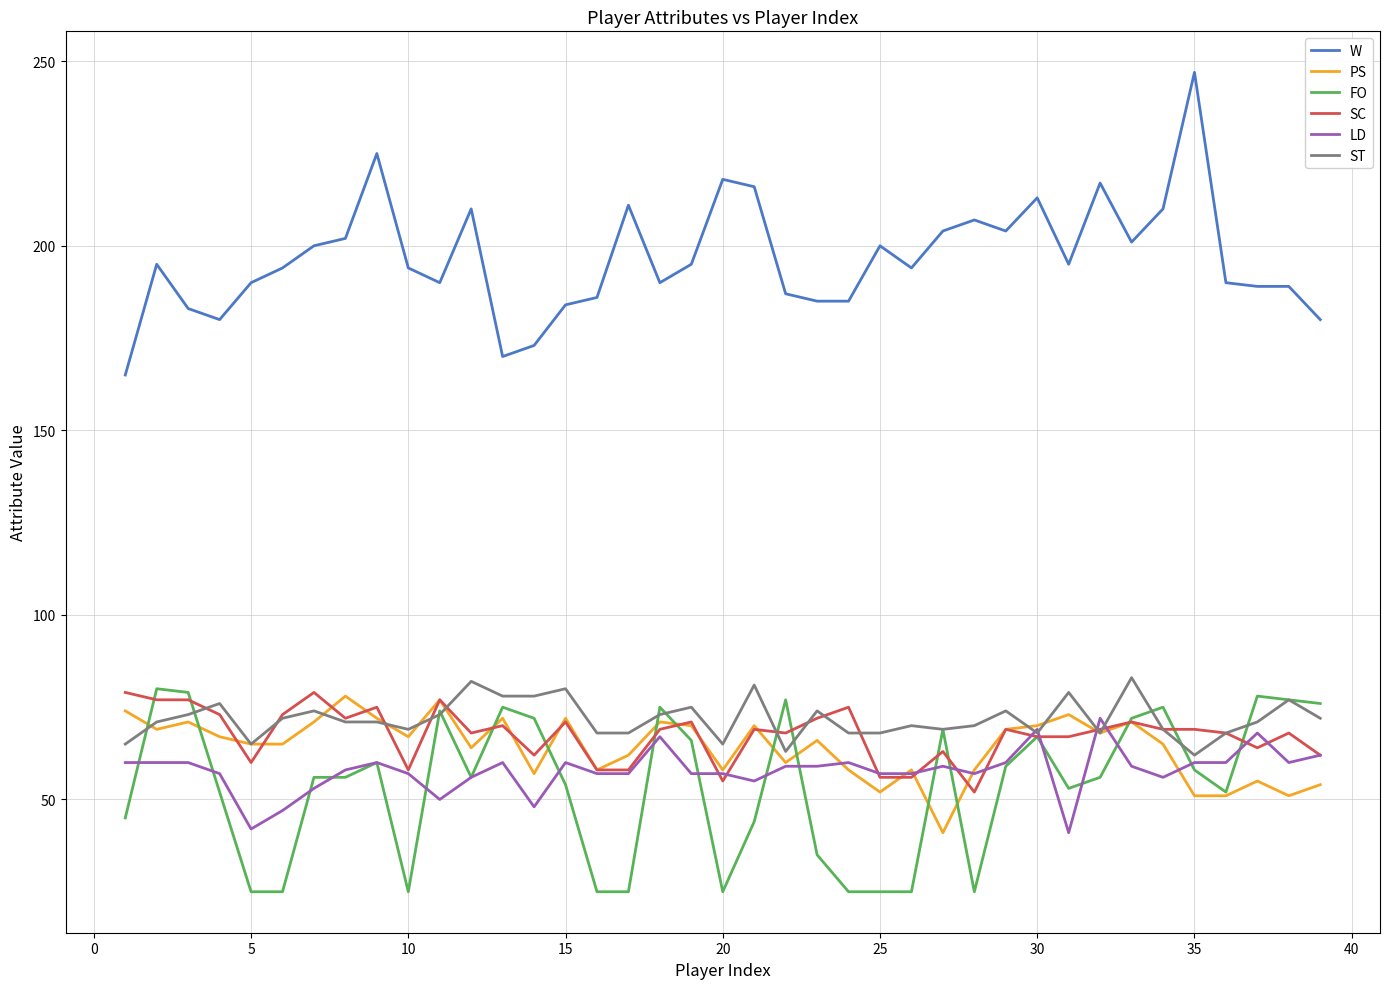

What is the highest value of the ST series?

83